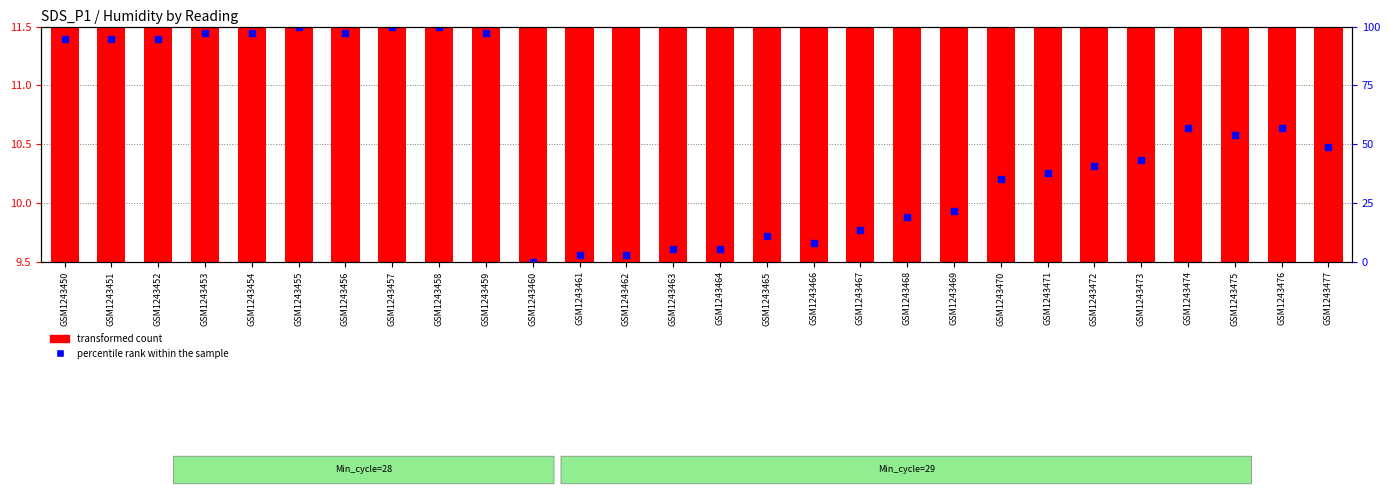

Reading left to right, what are all the values shown in this chart?

transformed count: GSM1243450=9.8	GSM1243451=9.7	GSM1243452=10.0	GSM1243453=9.8	GSM1243454=9.7	GSM1243455=10.1	GSM1243456=10.0	GSM1243457=9.9	GSM1243458=9.6	GSM1243459=10.4	GSM1243460=9.5	GSM1243461=11.1	GSM1243462=11.5	GSM1243463=9.8	GSM1243464=9.7	GSM1243465=10.1	GSM1243466=9.7	GSM1243467=9.9	GSM1243468=9.7	GSM1243469=9.5	GSM1243470=9.8	GSM1243471=9.8	GSM1243472=10.7	GSM1243473=11.2	GSM1243474=9.8	GSM1243475=11.0	GSM1243476=10.3	GSM1243477=10.1
percentile rank within the sample: GSM1243450=94.6	GSM1243451=94.6	GSM1243452=94.6	GSM1243453=97.3	GSM1243454=97.3	GSM1243455=100.0	GSM1243456=97.3	GSM1243457=100.0	GSM1243458=100.0	GSM1243459=97.3	GSM1243460=0.0	GSM1243461=2.7	GSM1243462=2.7	GSM1243463=5.4	GSM1243464=5.4	GSM1243465=10.8	GSM1243466=8.1	GSM1243467=13.5	GSM1243468=18.9	GSM1243469=21.6	GSM1243470=35.1	GSM1243471=37.8	GSM1243472=40.5	GSM1243473=43.2	GSM1243474=56.8	GSM1243475=54.1	GSM1243476=56.8	GSM1243477=48.6